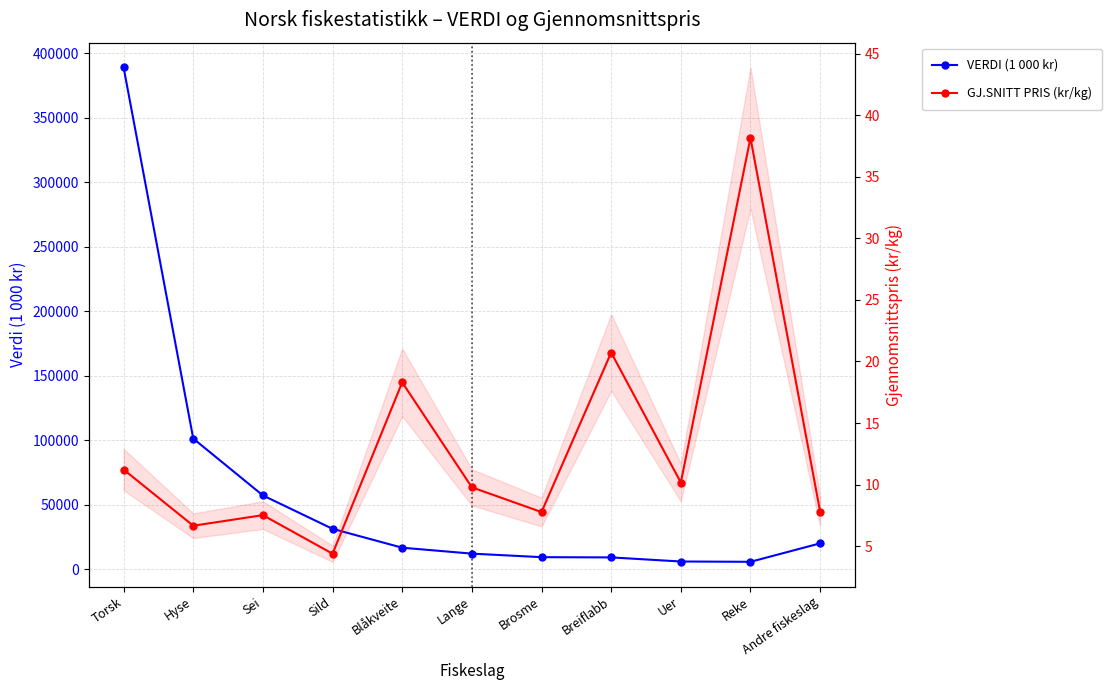

List the labels in order of VERDI (1 000 kr) value, smallest first.

Reke, Uer, Breiflabb, Brosme, Lange, Blåkveite, Andre fiskeslag, Sild, Sei, Hyse, Torsk